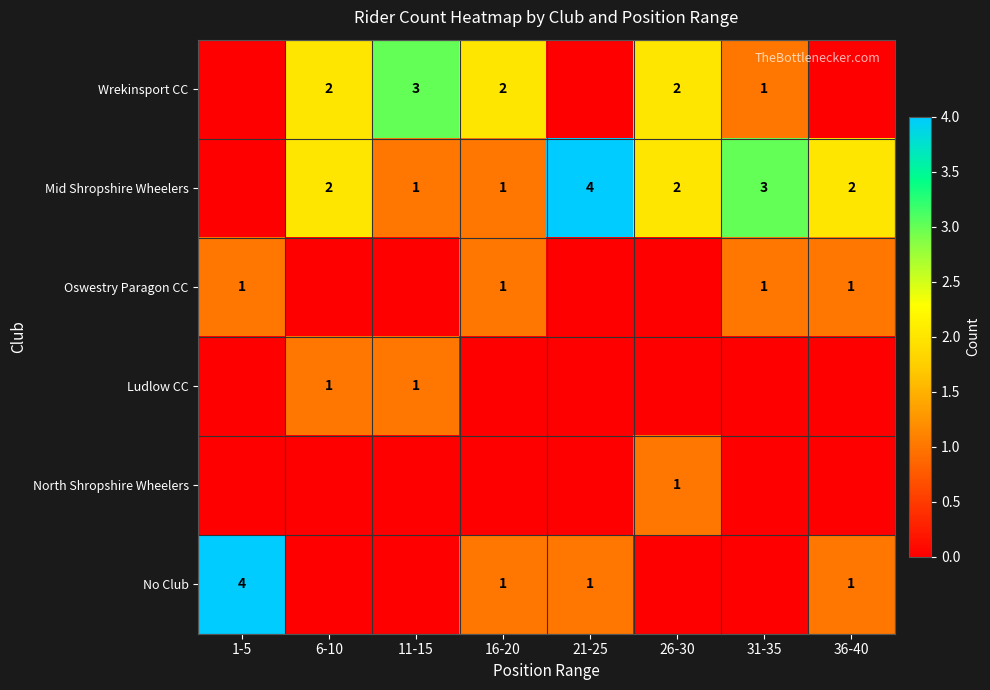

What is the sum of the Mid Shropshire Wheelers values at 31-35 and 16-20?

4